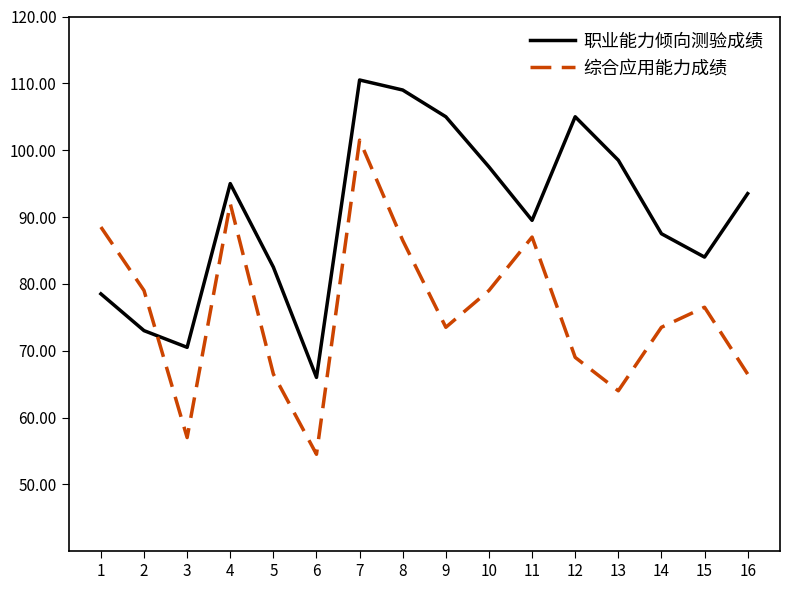

Which series ends up on top after the final intersection of 职业能力倾向测验成绩 and 综合应用能力成绩?

职业能力倾向测验成绩